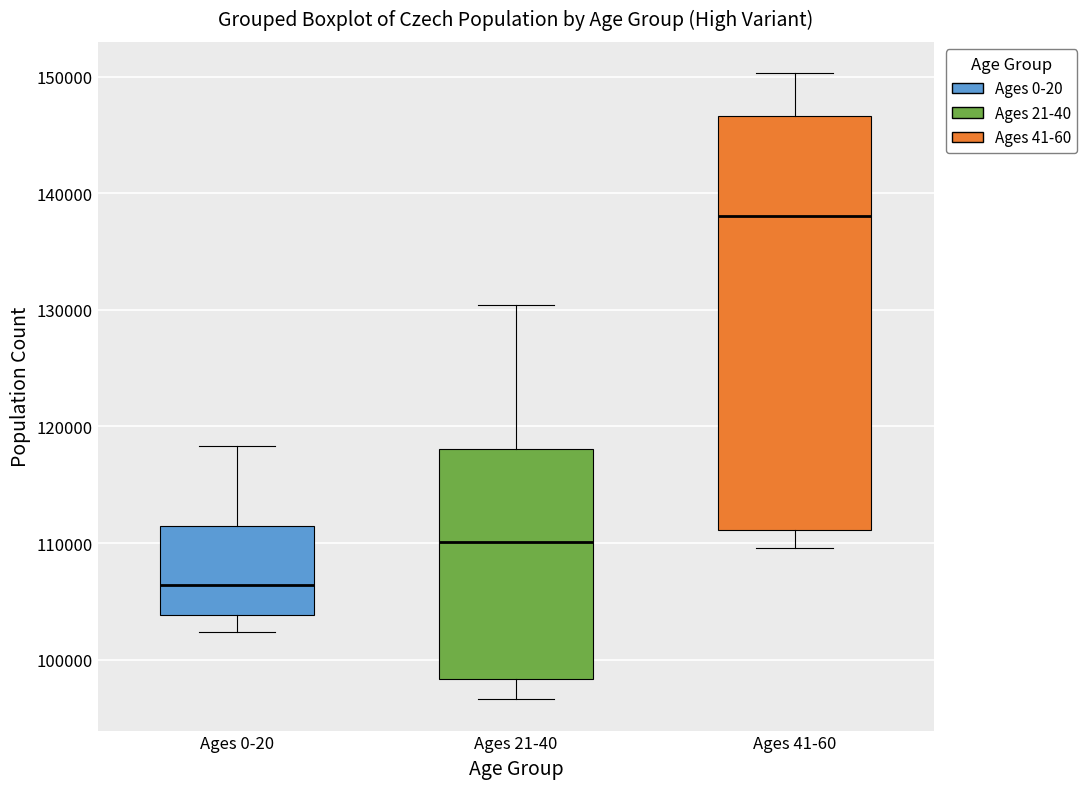

Reading left to right, transcribe this box plot: for each box, give where its median line is, the range the box spans, and where its two whiskers end, as read against the y-axis. The values are not printed on the chart, so give them approximately, as read against the axis.

Ages 0-20: median 106000, box 104000 to 111000, whiskers 102000 to 118000
Ages 21-40: median 110000, box 98000 to 118000, whiskers 97000 to 130000
Ages 41-60: median 138000, box 111000 to 147000, whiskers 110000 to 150000